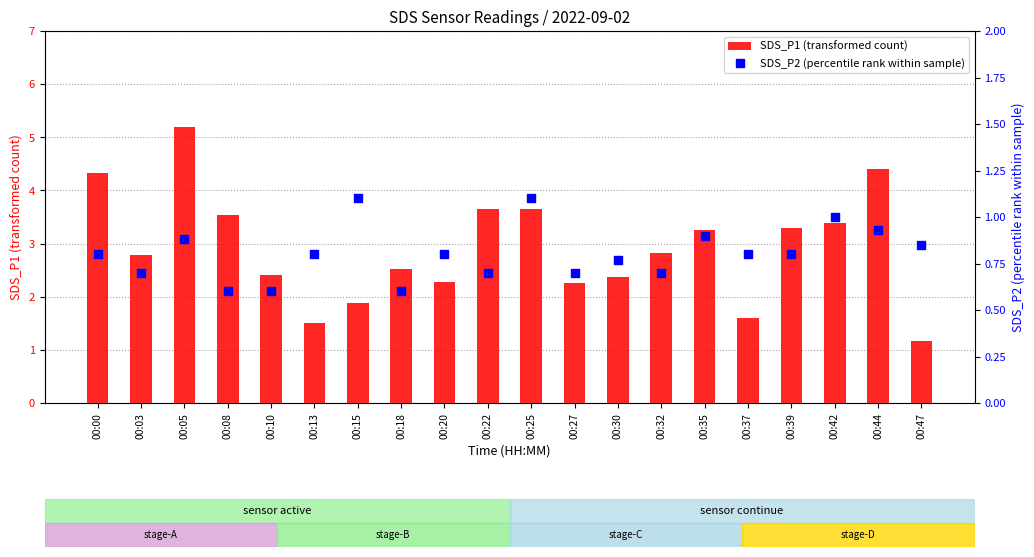

Which series contains the lowest Y value?

SDS_P2 (percentile rank within sample)